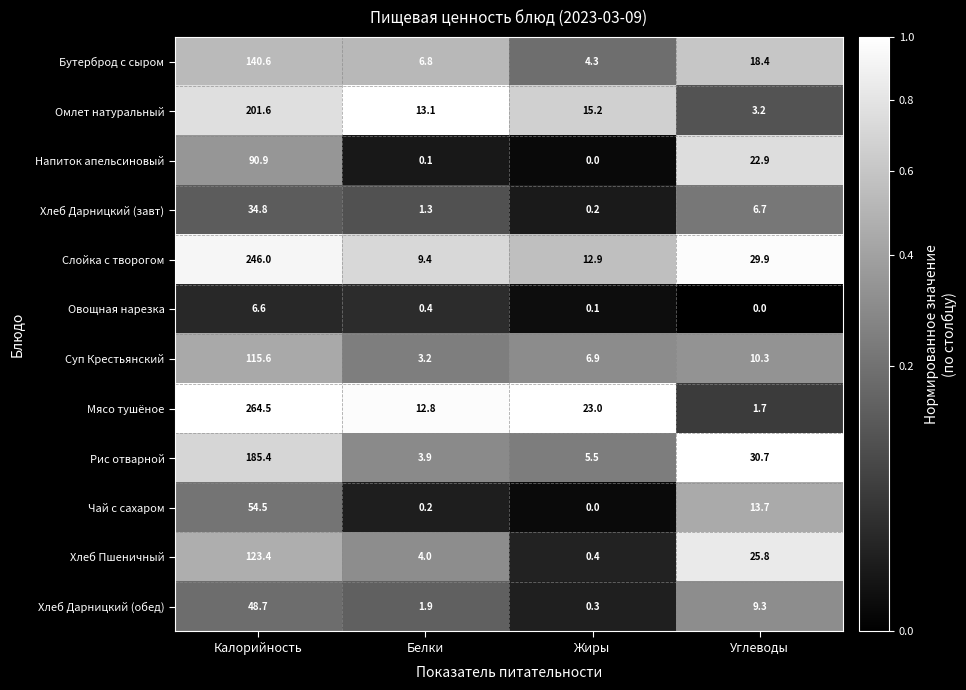

Which category has the highest value across all series?

Калорийность